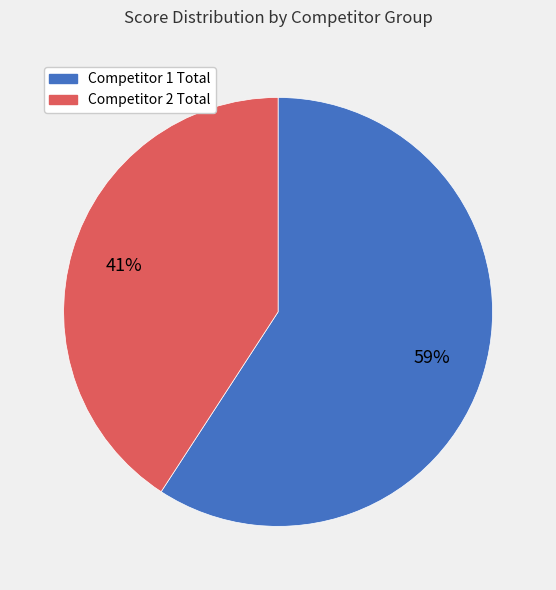

To the nearest percent, what is the average slice percentage?

50%